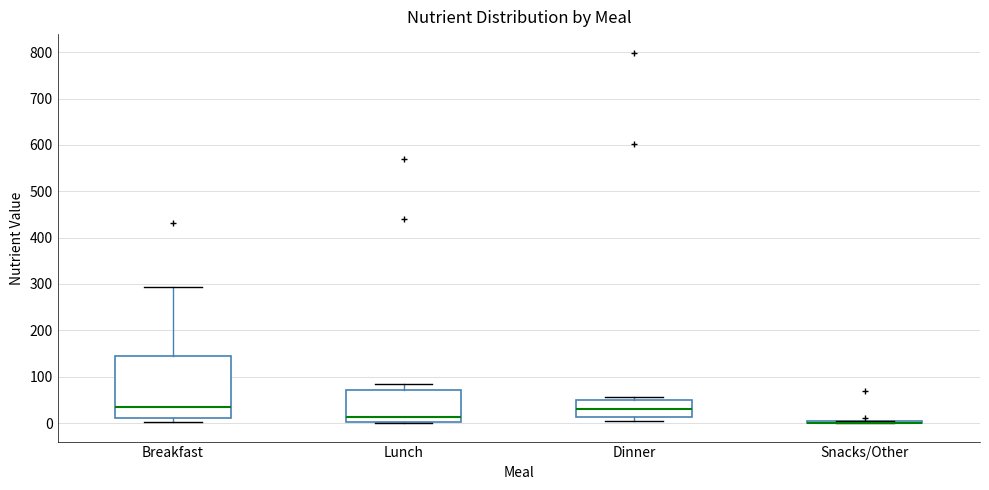

Where does the median line of the box for Lunch sit on the y-axis? The values are not printed on the chart, so give them approximately, as read against the axis.

10